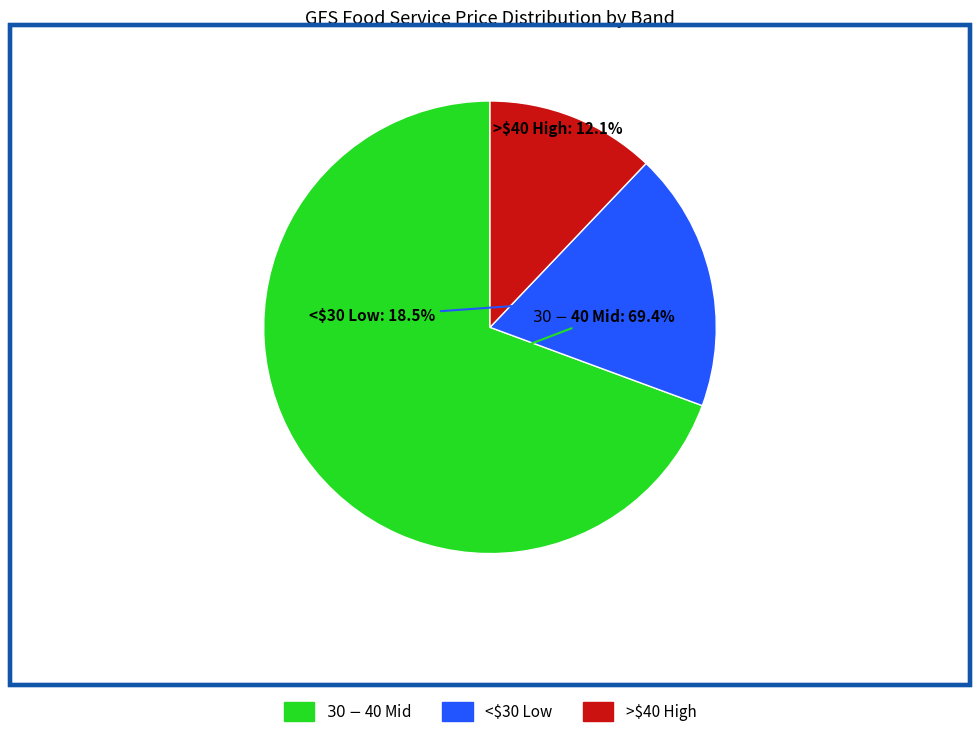

Is there a majority slice in this chart?

Yes